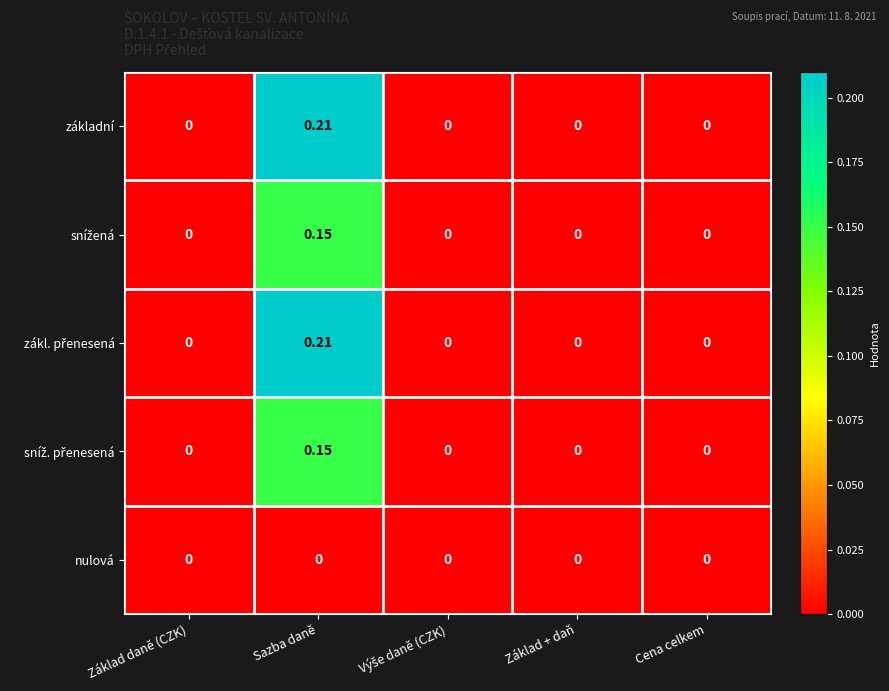

Count the number of data series in this chart.

5